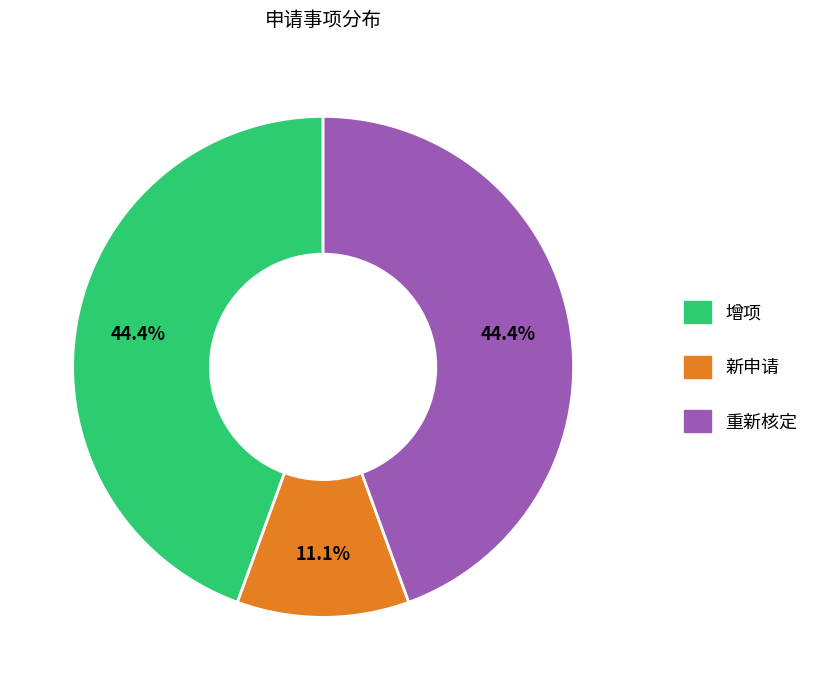

What percentage is the 新申请 slice, to the nearest percent?

11%